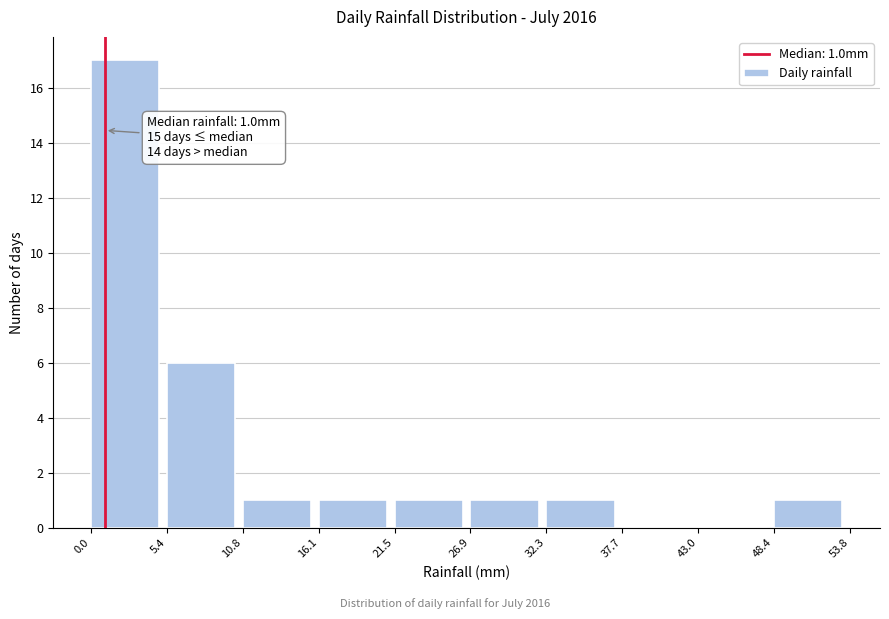

Over which range of the x-axis is the bar tallest?

0.0 to 5.4